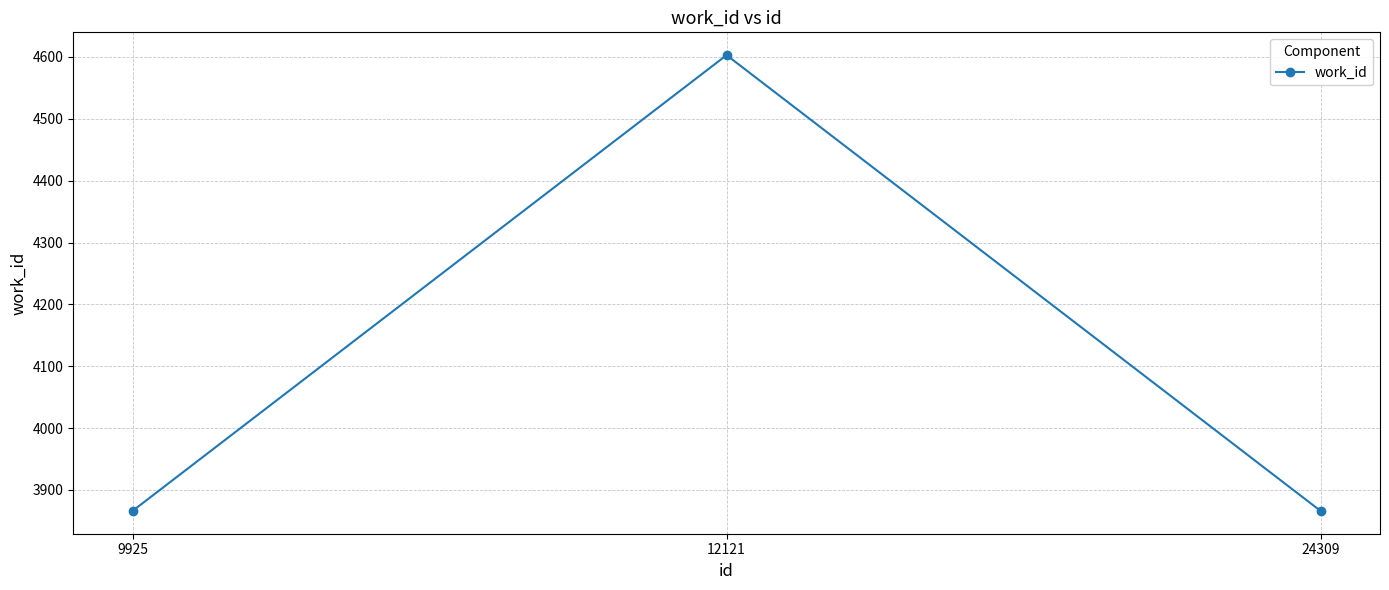

What value does the data have at 12121?

4603